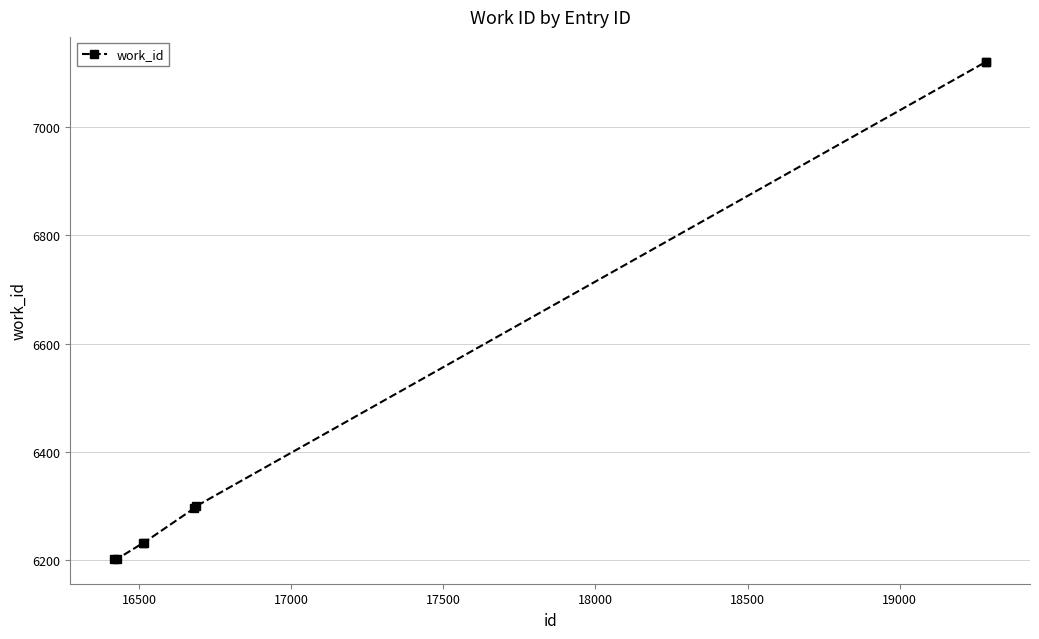

What is the greatest value displayed?

7120